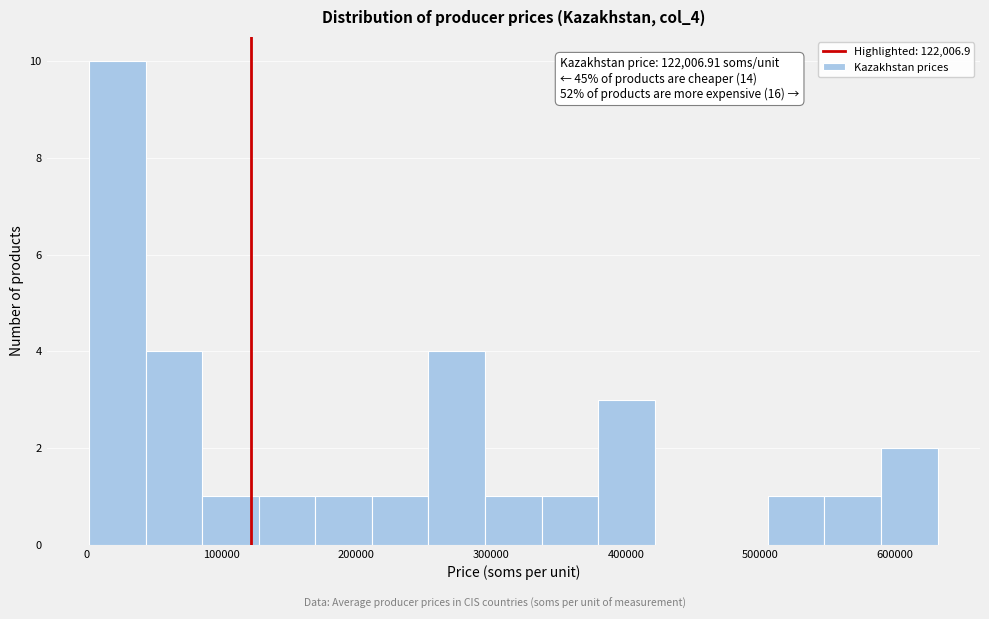

Over which range of the x-axis is the bar tallest?

0 to 40000